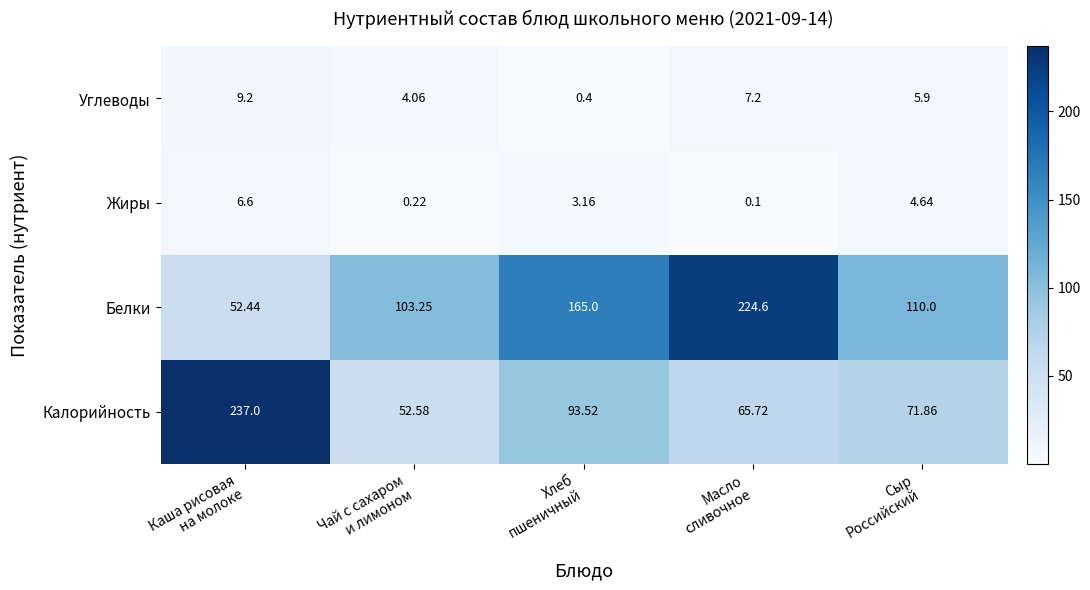

At which category is the sum across all series the highest?

Каша рисовая
на молоке